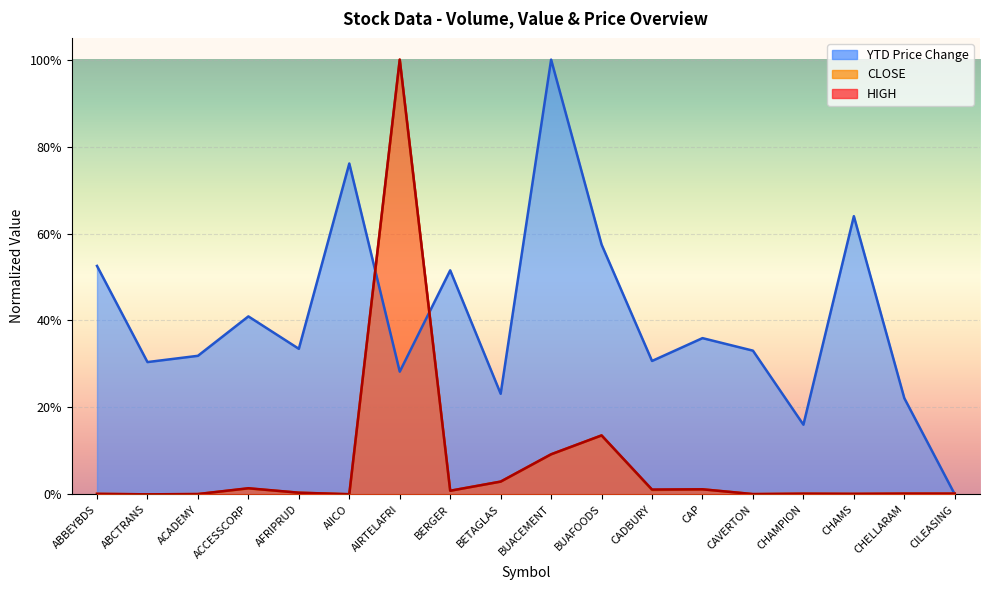

True or false: CLOSE and HIGH intersect in this chart.

False